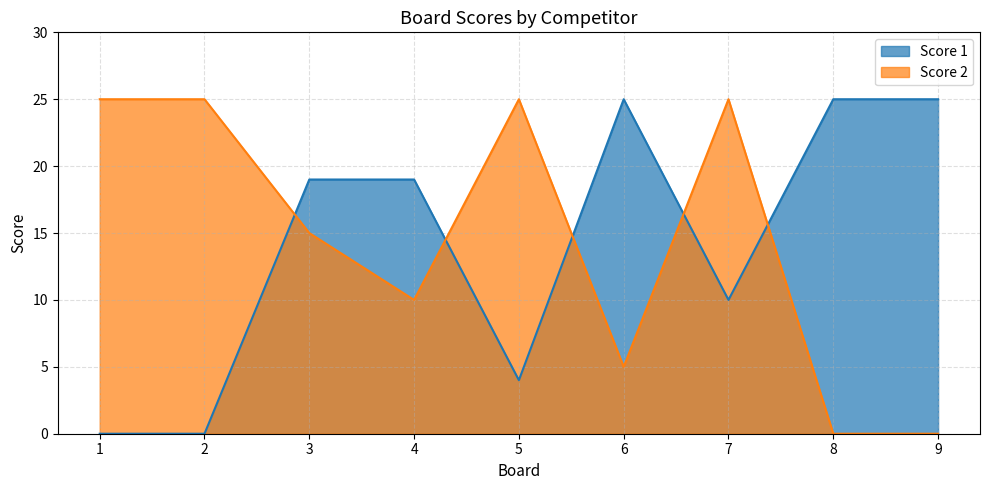

Between which two adjacent categories do Score 2 and Score 1 first intersect?

2 and 3